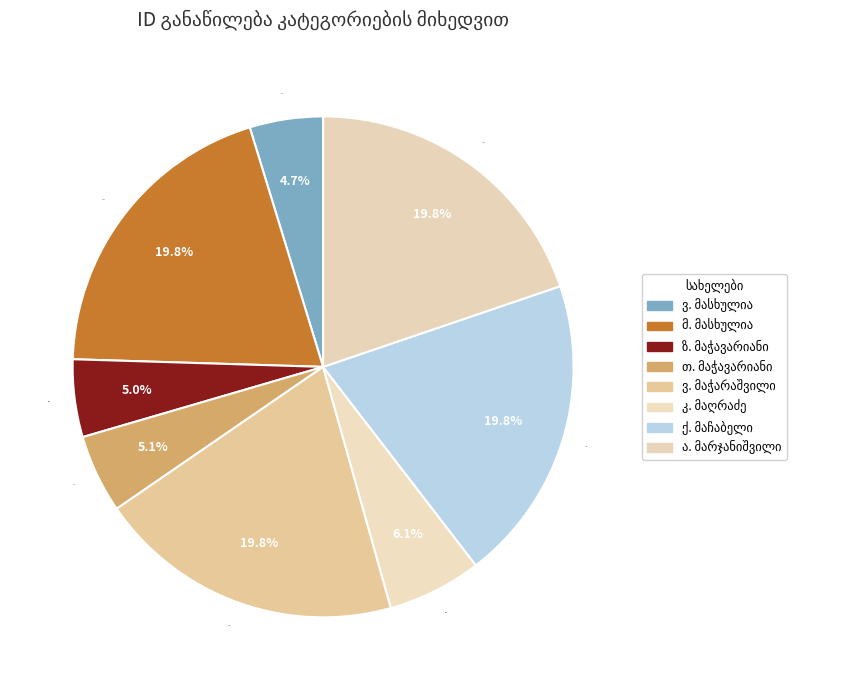

Approximately how many times larger is the value at მიხეილ მასხულია compared to ქეთევან მაჩაბელი?

1.0